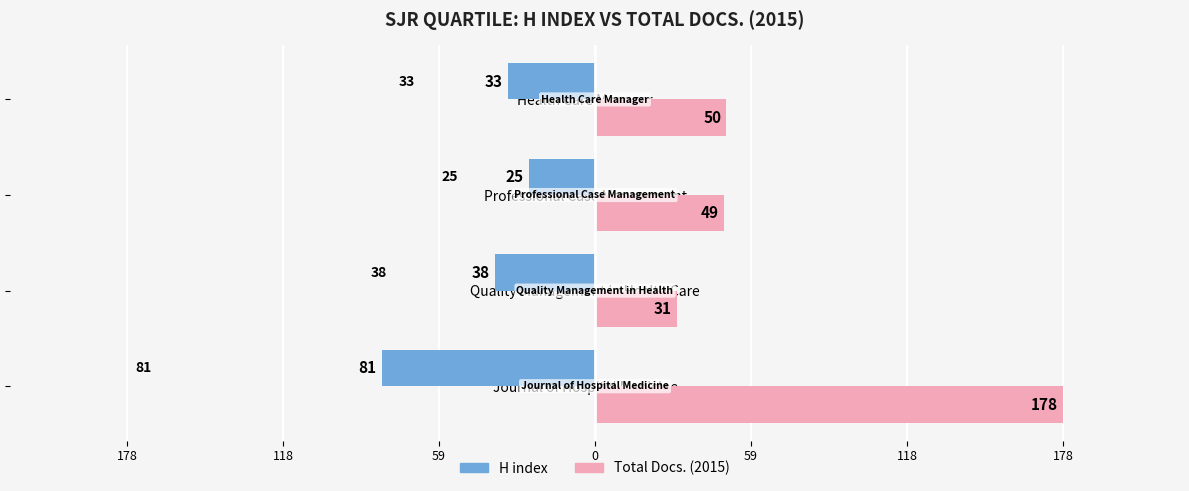

Reading left to right, list all the values displayed in this chart.

H index: -81	-38	-25	-33
Total Docs. (2015): 178	31	49	50